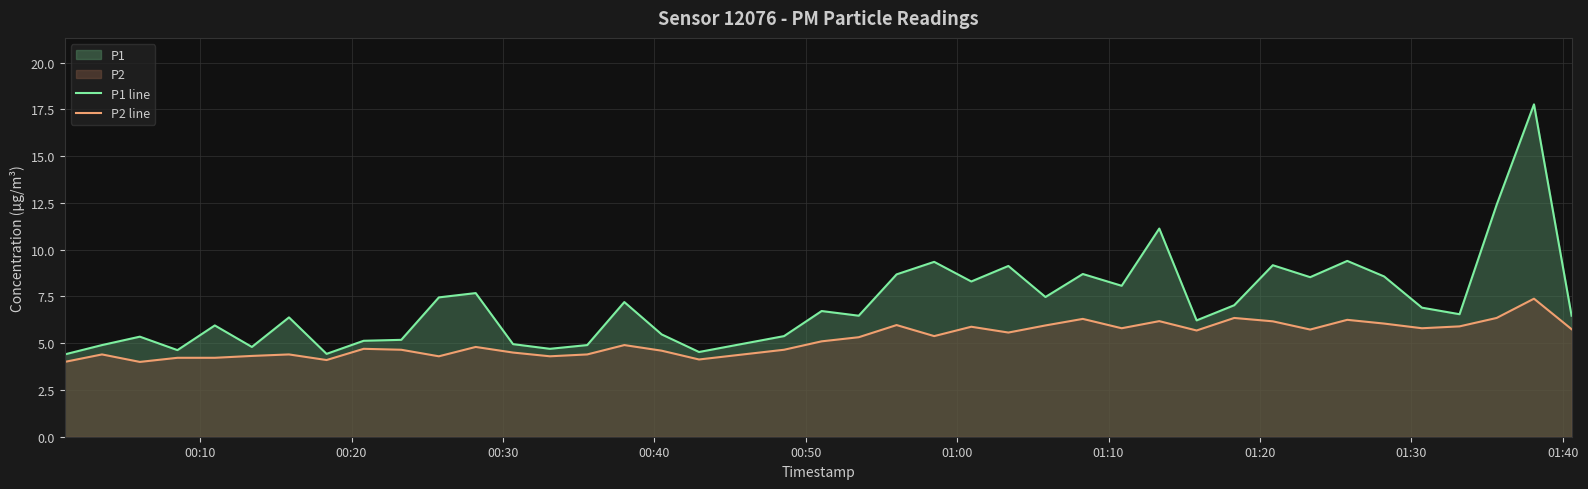

Rank the series by their average value, from lowest to highest.

P2 line, P1 line